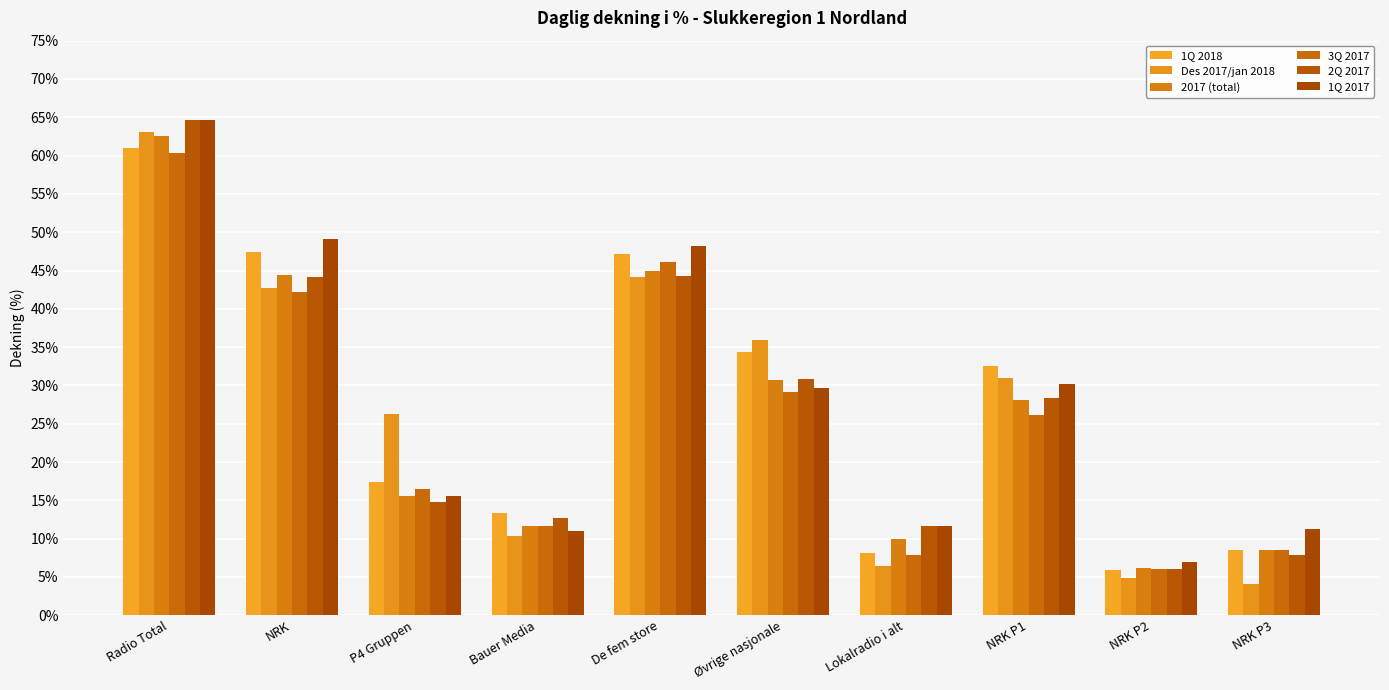

What is the approximate value of 1Q 2017 at NRK P2?

6.9